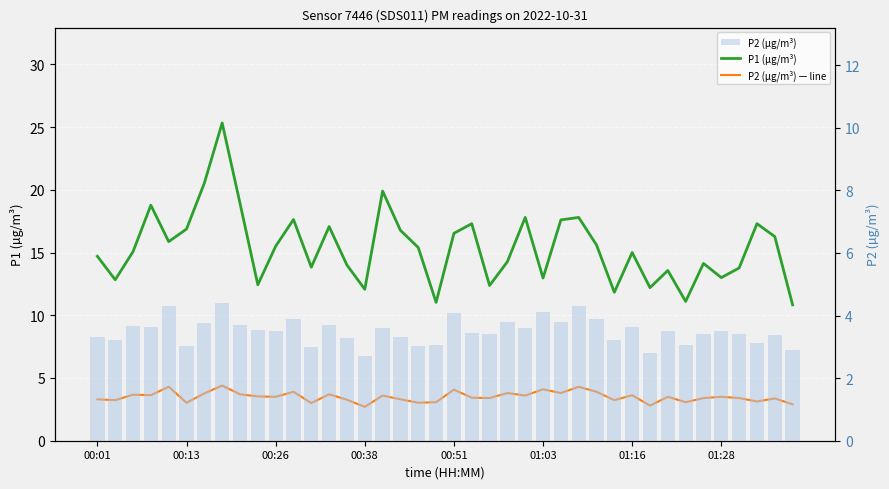

Where is P2 (µg/m³) nearest to the value 3?

12